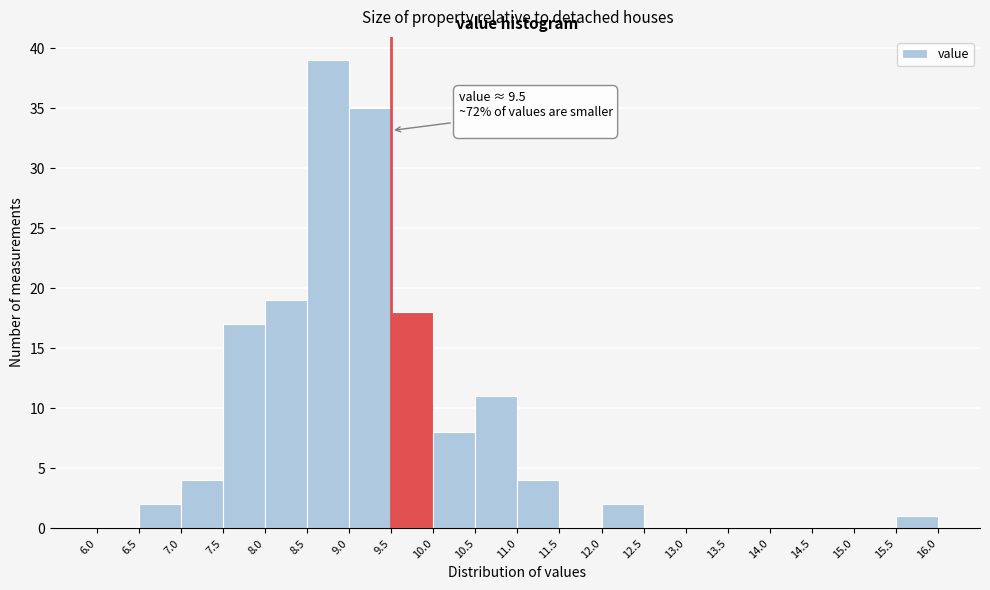

Over which range of the x-axis is the bar tallest?

8.5 to 9.0